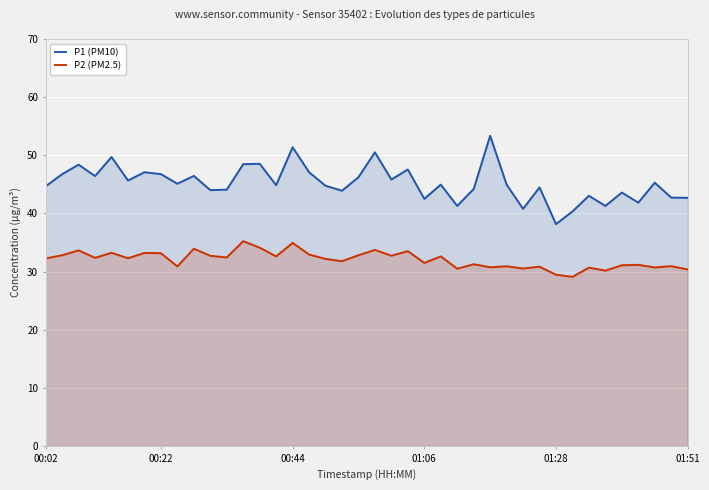

True or false: P2 (PM2.5) and P1 (PM10) intersect in this chart.

False